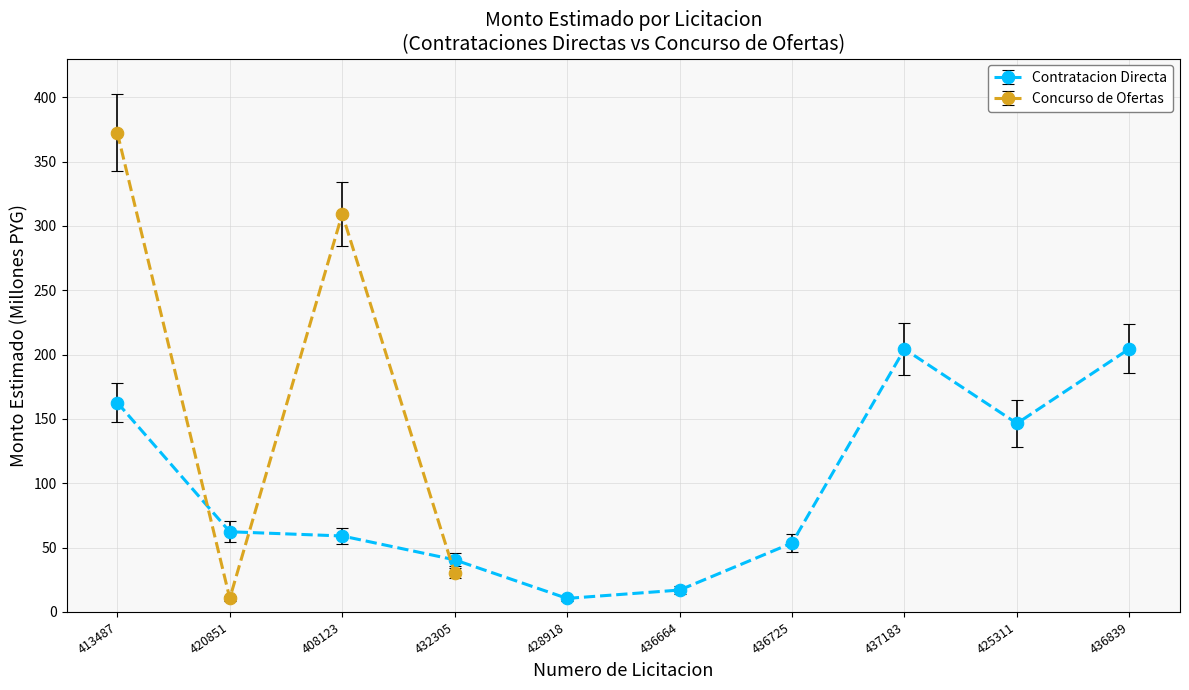

Which category has the highest value across all series?

436839